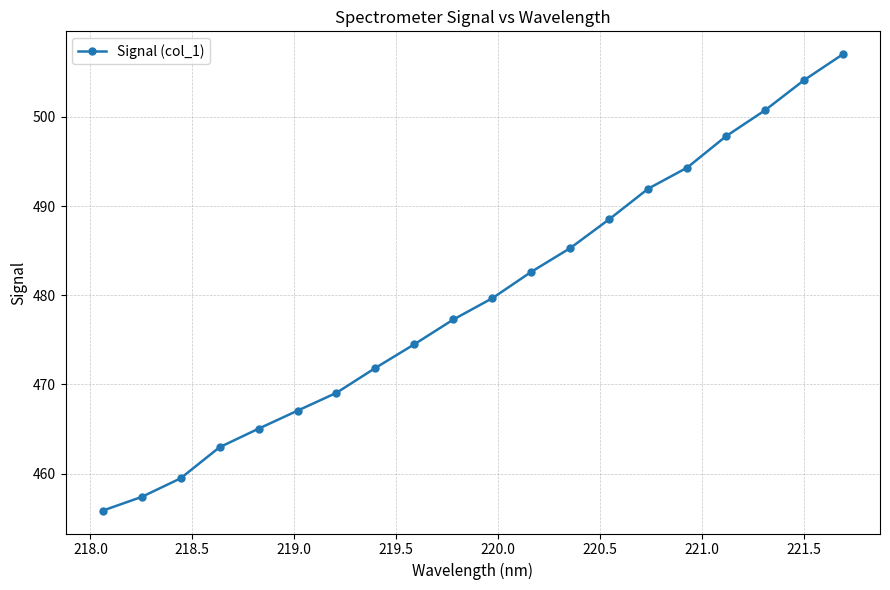

What is the greatest value displayed?

507.0